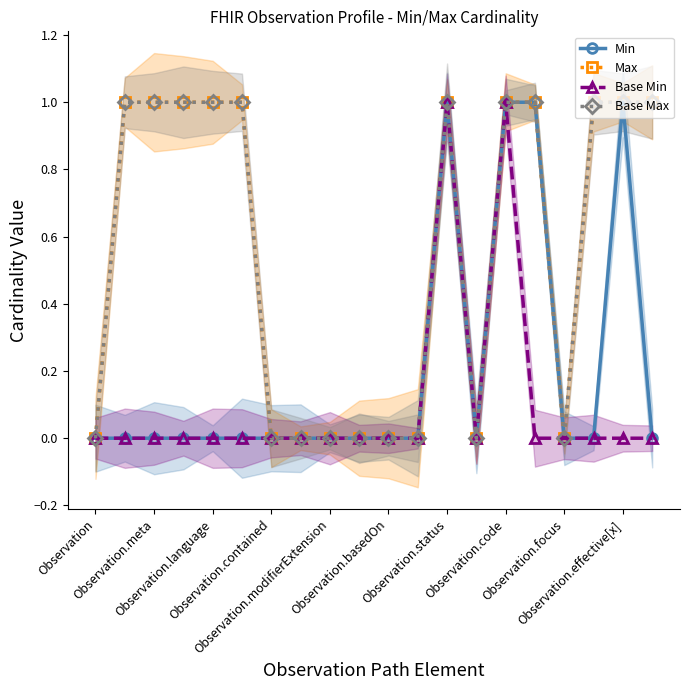

What are all the series names shown in the legend?

Min, Max, Base Min, Base Max